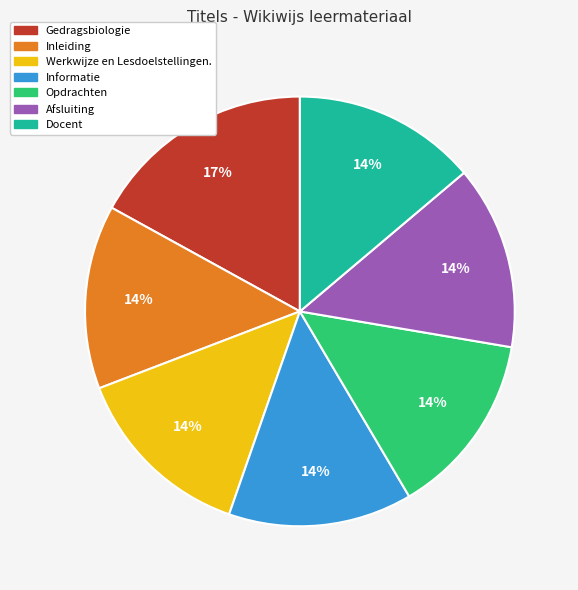

To the nearest percent, what is the difference between the largest and smallest slice percentages?

3%